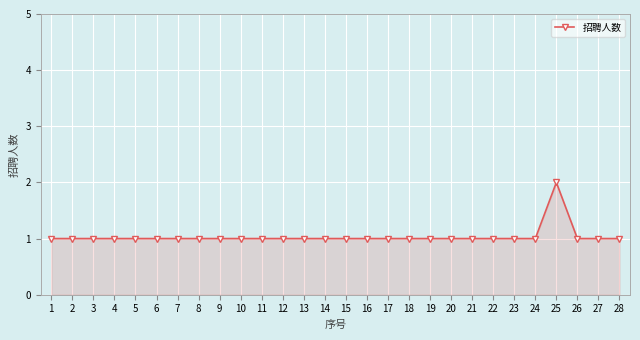

Reading left to right, transcribe all the data shown in this chart.

1	1	1	1	1	1	1	1	1	1	1	1	1	1	1	1	1	1	1	1	1	1	1	1	2	1	1	1